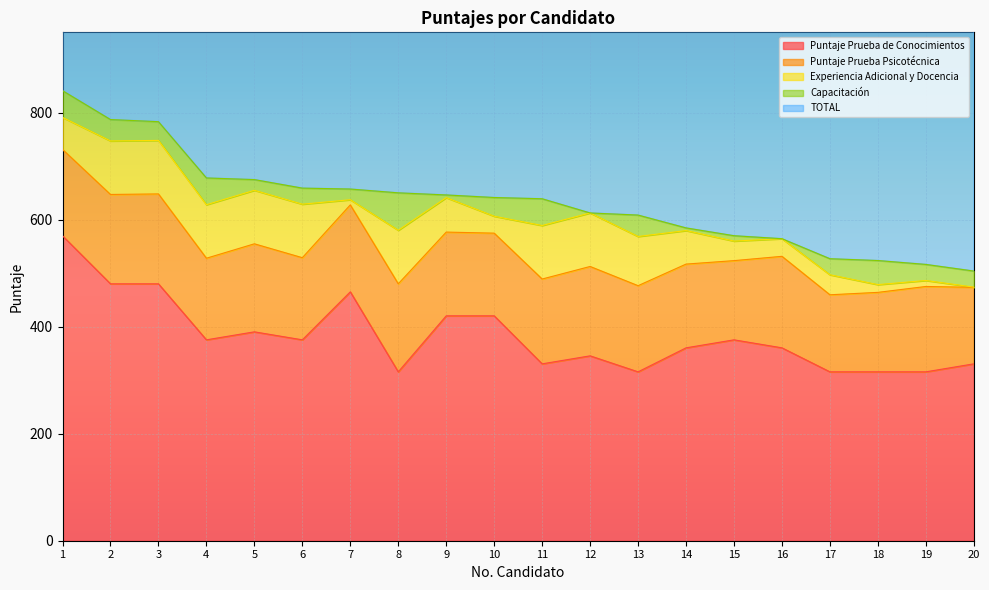

Is it true that Experiencia Adicional y Docencia equals 59.8 at 1?

True